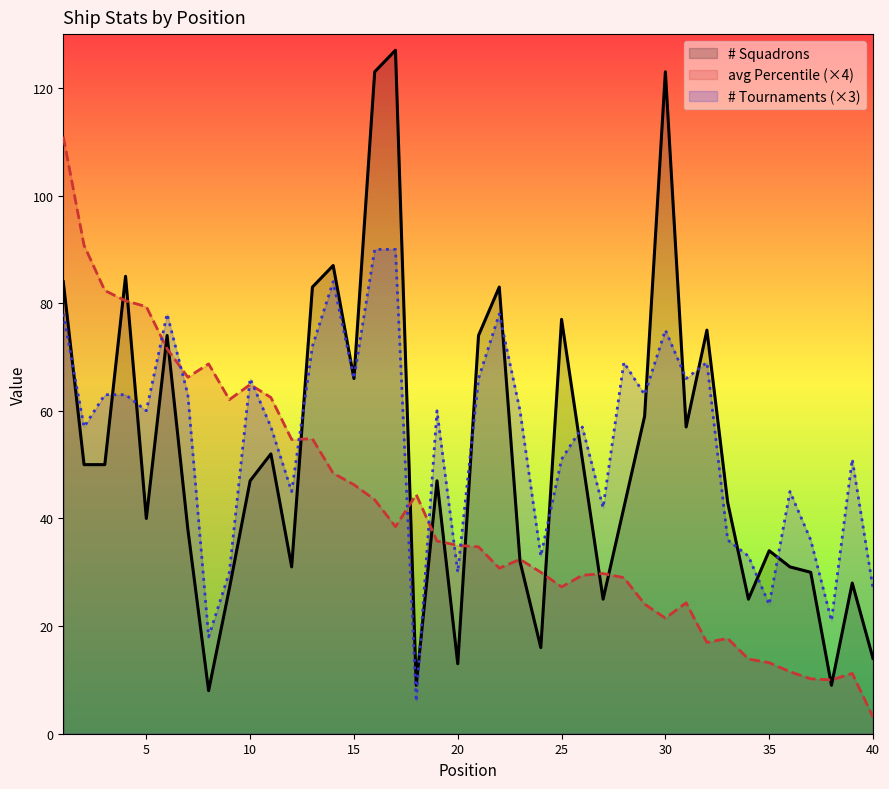

Reading left to right, extract all data points from this chart.

# Squadrons: 1=84.0	2=50.0	3=50.0	4=85.0	5=40.0	6=74.0	7=38.0	8=8.0	9=27.0	10=47.0	11=52.0	12=31.0	13=83.0	14=87.0	15=66.0	16=123.0	17=127.0	18=9.0	19=47.0	20=13.0	21=74.0	22=83.0	23=32.0	24=16.0	25=77.0	26=51.0	27=25.0	28=42.0	29=59.0	30=123.0	31=57.0	32=75.0	33=43.0	34=25.0	35=34.0	36=31.0	37=30.0	38=9.0	39=28.0	40=14.0
avg Percentile: 1=111.0	2=90.8	3=82.4	4=80.4	5=79.4	6=71.5	7=66.2	8=68.7	9=62.1	10=64.9	11=62.5	12=54.7	13=54.8	14=48.4	15=46.3	16=43.5	17=38.5	18=44.4	19=35.8	20=35.0	21=34.7	22=30.8	23=32.4	24=30.0	25=27.3	26=29.4	27=29.8	28=29.0	29=24.1	30=21.5	31=24.3	32=17.0	33=17.7	34=13.9	35=13.2	36=11.5	37=10.2	38=10.0	39=11.2	40=3.1
# Tournaments: 1=78.0	2=57.0	3=63.0	4=63.0	5=60.0	6=78.0	7=63.0	8=18.0	9=30.0	10=66.0	11=57.0	12=45.0	13=72.0	14=84.0	15=66.0	16=90.0	17=90.0	18=6.0	19=60.0	20=30.0	21=66.0	22=78.0	23=60.0	24=33.0	25=51.0	26=57.0	27=42.0	28=69.0	29=63.0	30=75.0	31=66.0	32=69.0	33=36.0	34=33.0	35=24.0	36=45.0	37=36.0	38=21.0	39=51.0	40=27.0